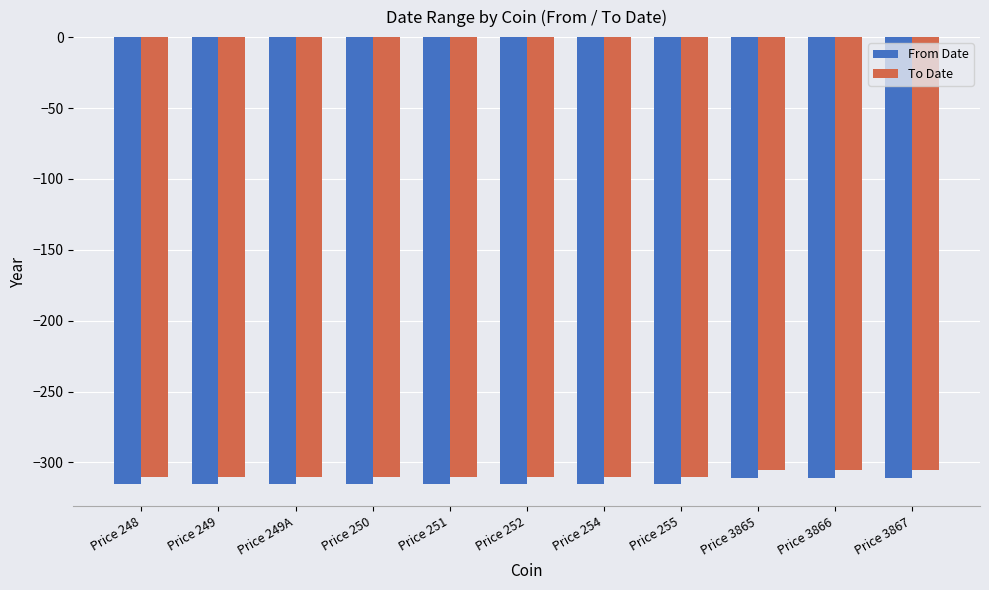

The From Date series shows -155 at Price 255. True or false?

False